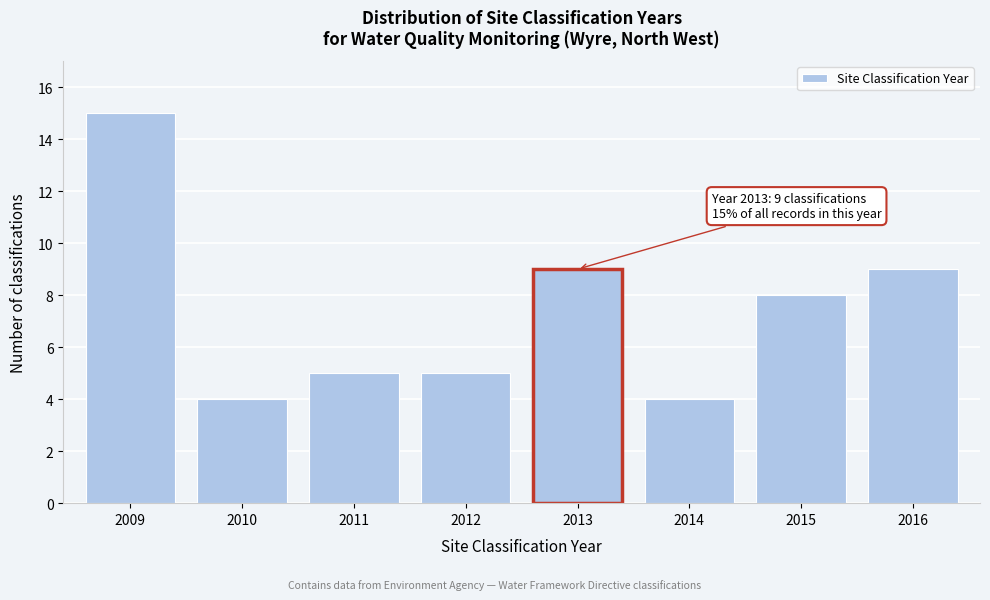

Reading left to right, list all the values displayed in this chart.

2009=15	2010=4	2011=5	2012=5	2013=9	2014=4	2015=8	2016=9